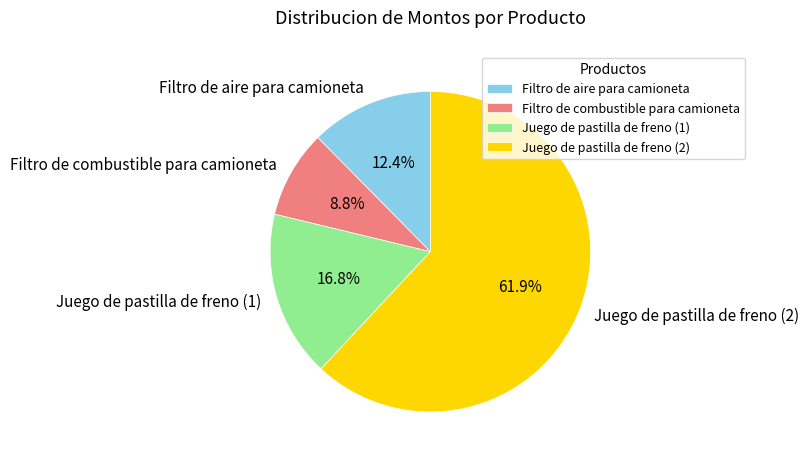

Which has a higher value, Juego de pastilla de freno (1) or Filtro de combustible para camioneta?

Juego de pastilla de freno (1)